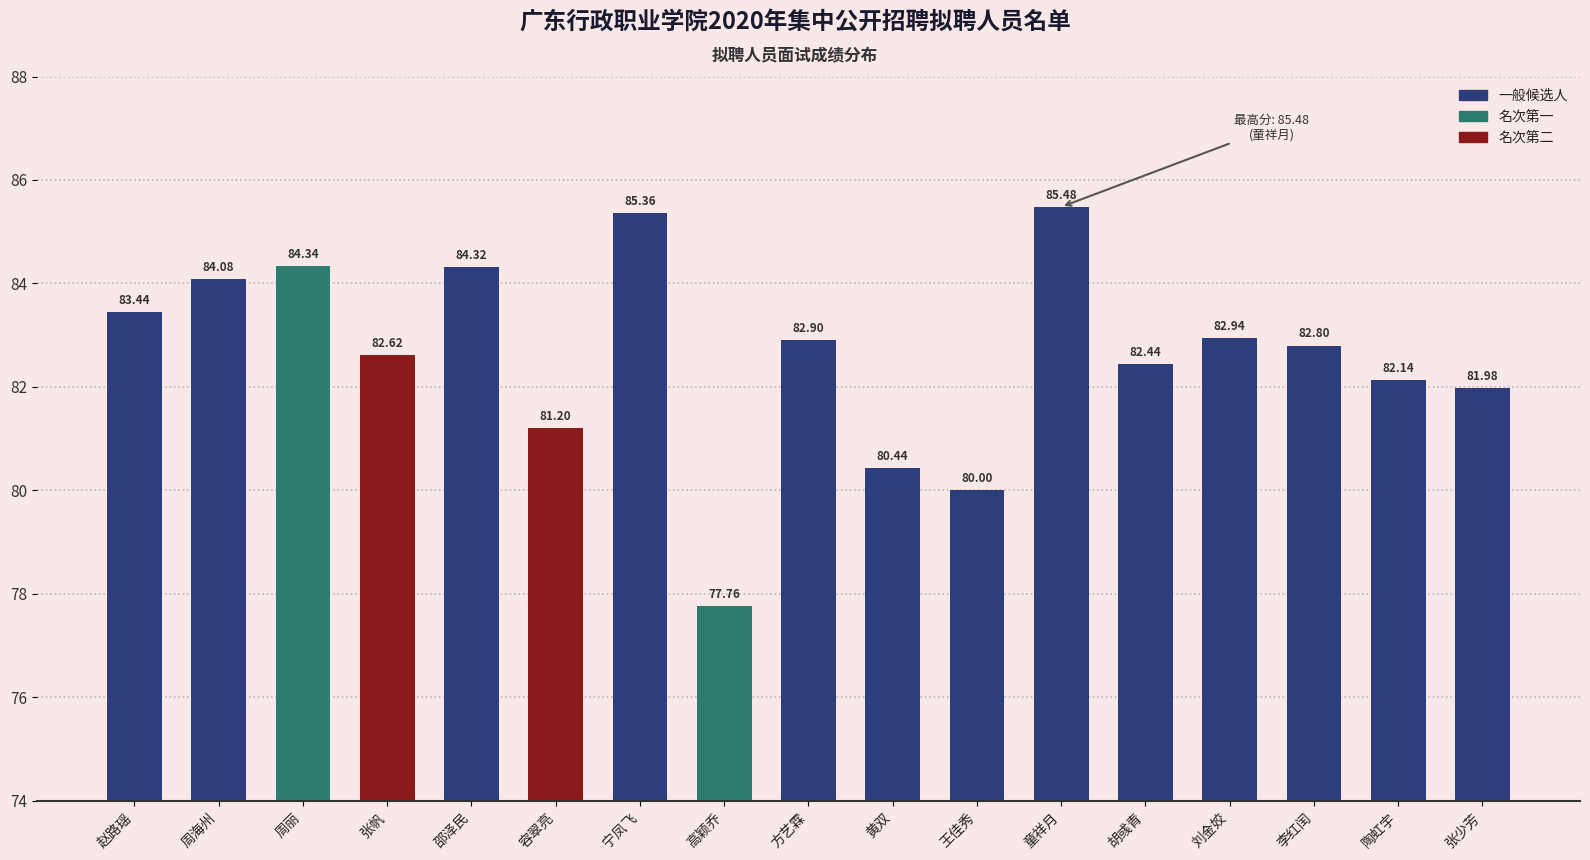

Which has a higher value, 赵路瑶 or 周海州?

周海州